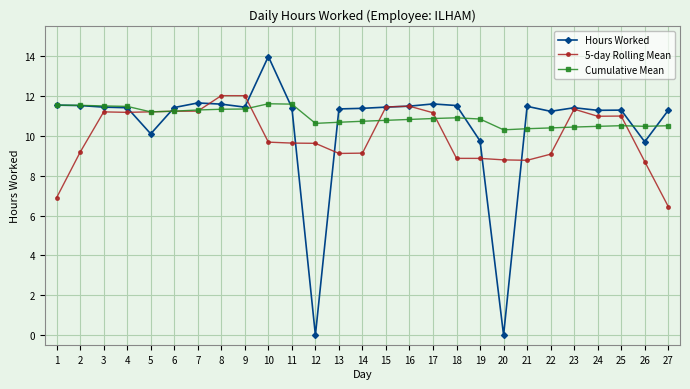

What is the value of the Hours Worked point at the 2nd from the left?

11.5